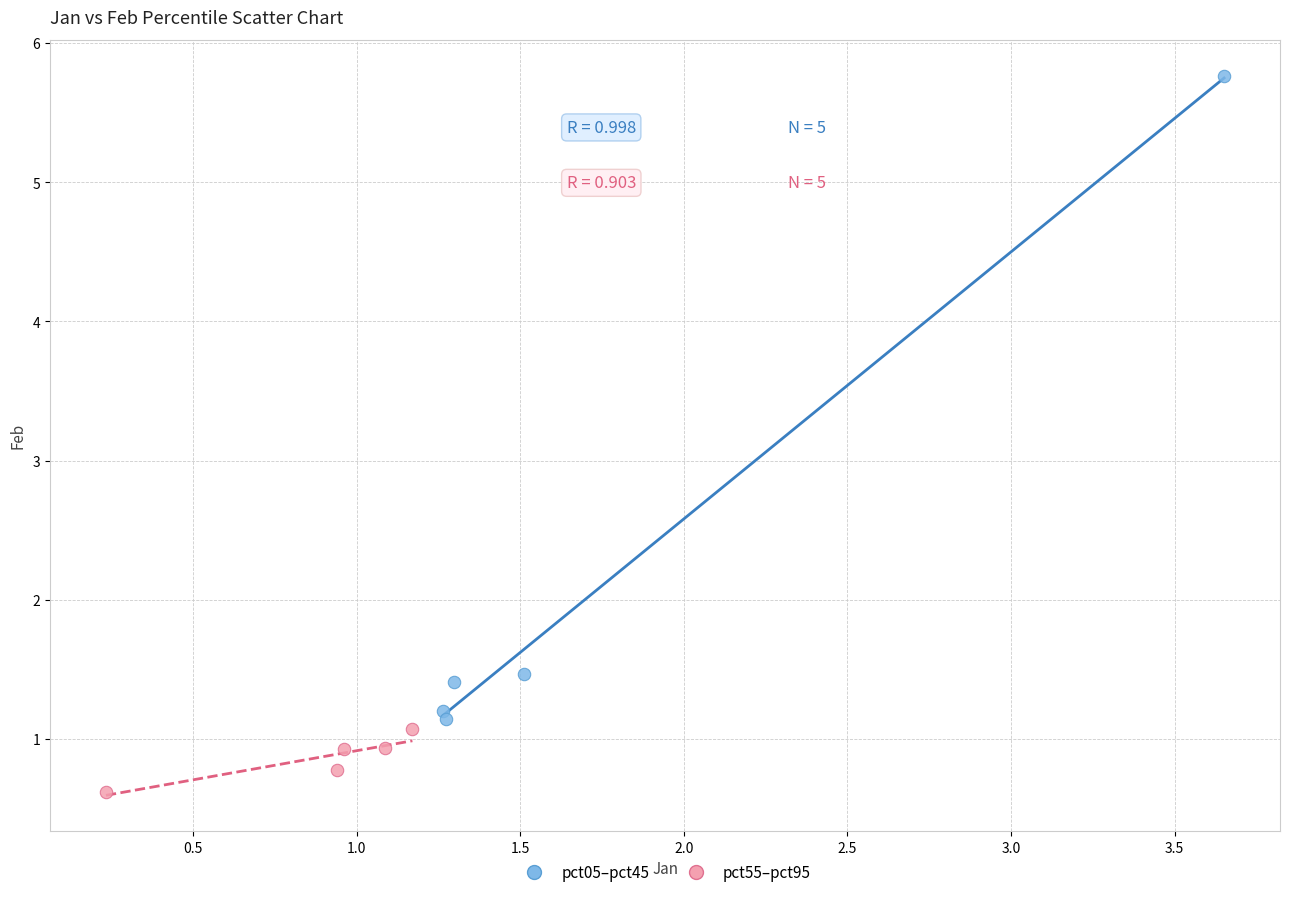

Which series reaches the minimum Y coordinate?

pct55–pct95